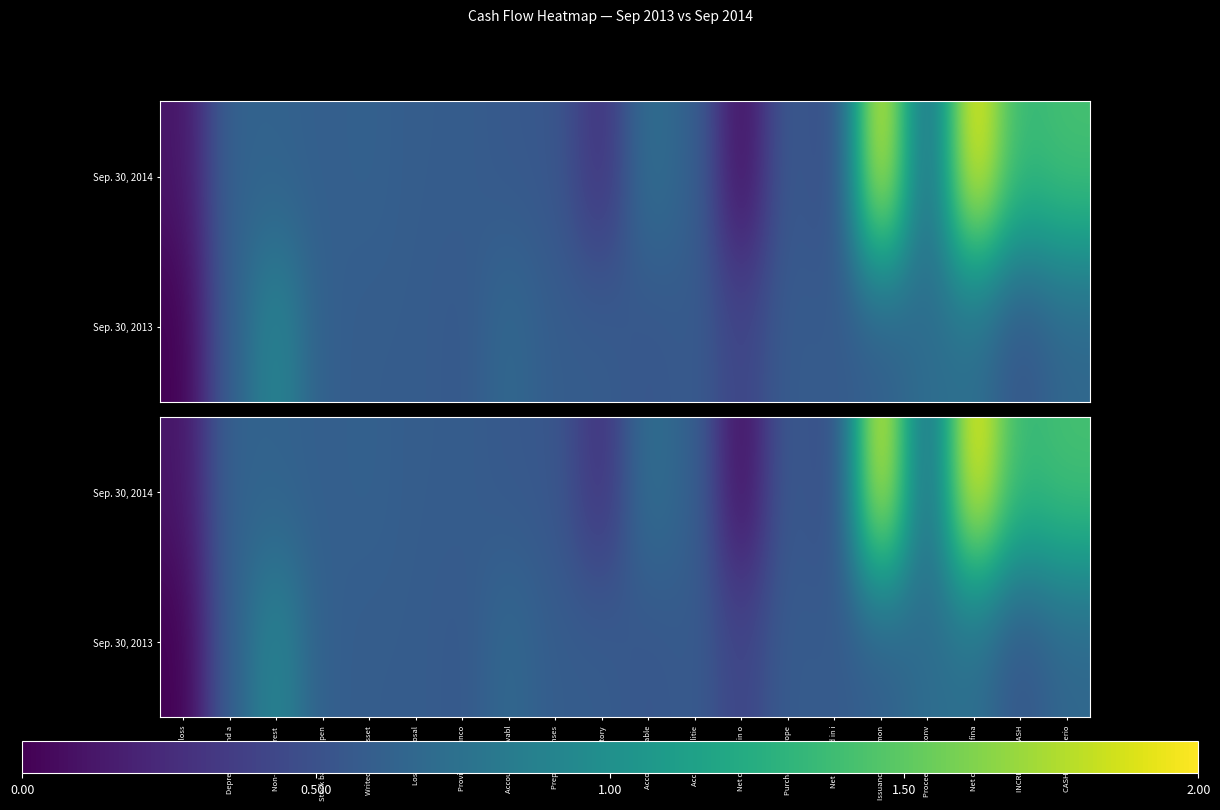

What is the difference between the maximum and minimum values in the Sep. 30, 2014 series?

1.9